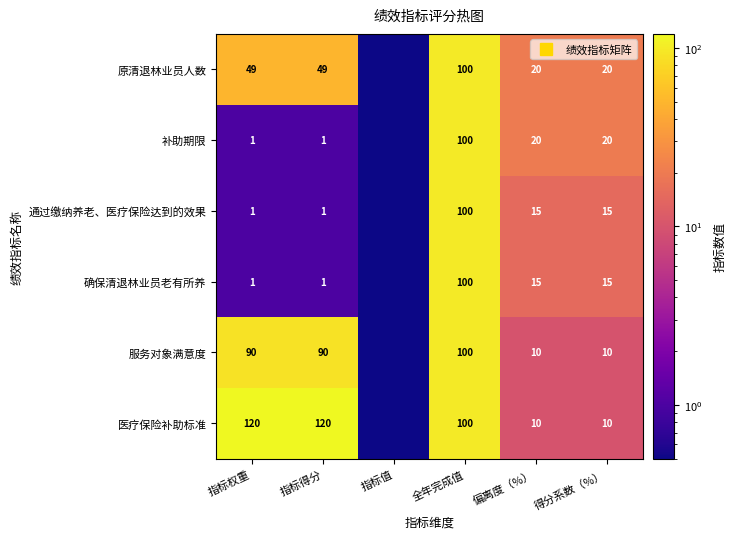

Between 指标得分 and 指标权重, which is larger?

指标得分